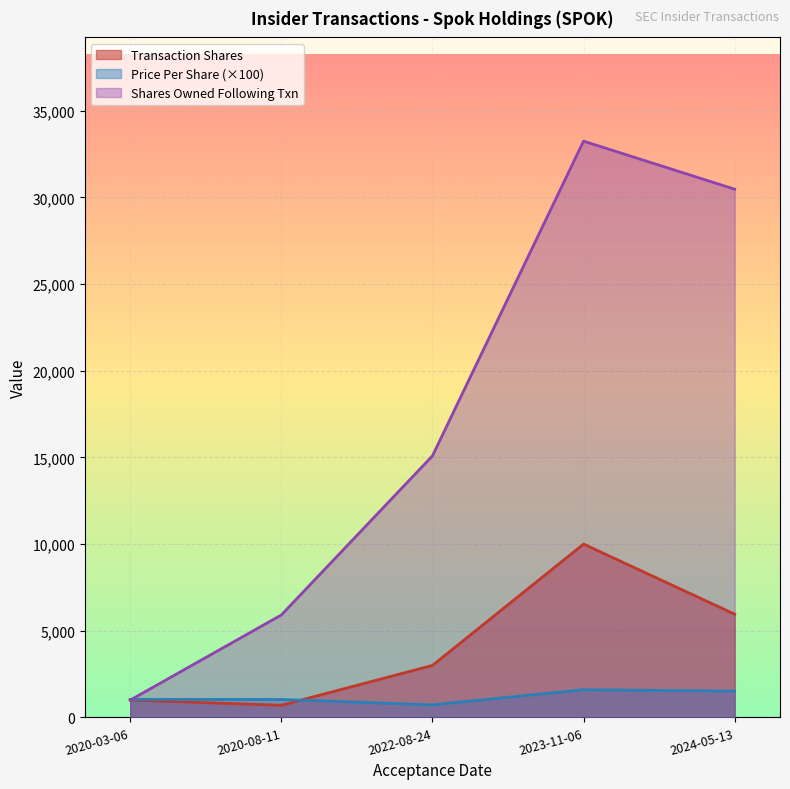

Rank the series by their average value, from highest to lowest.

Shares Owned Following Txn, Transaction Shares, Price Per Share (×100)